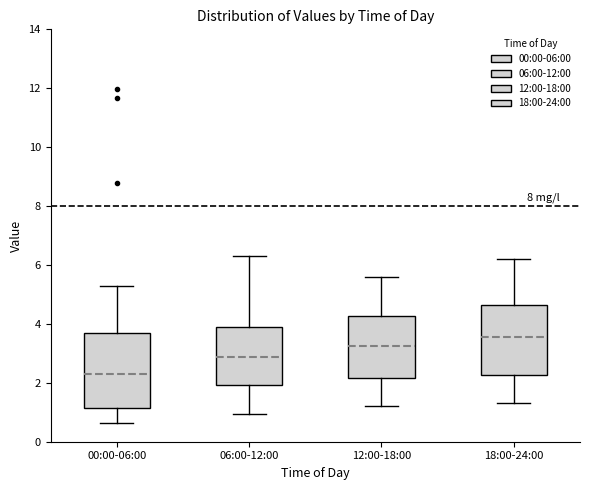

Comparing the boxes themselves (not the whiskers), which one is the tallest?

00:00-06:00